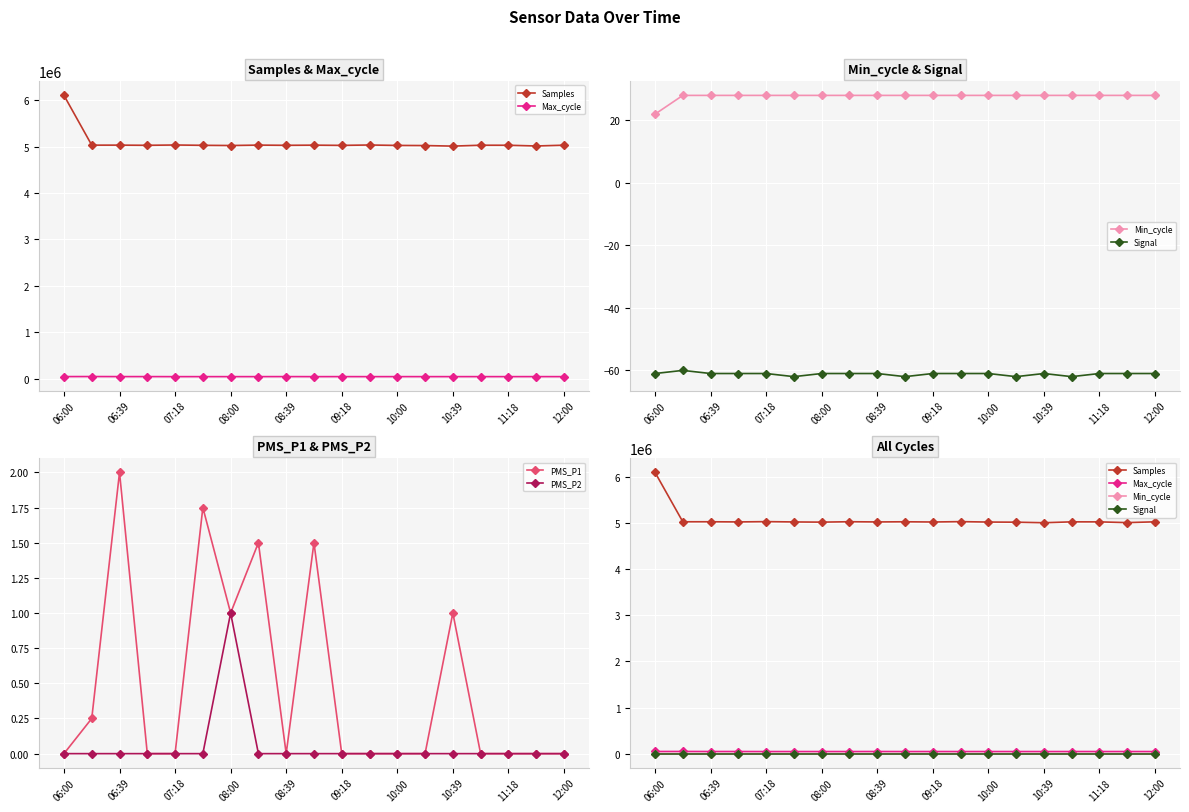

The value of PMS_P2 at 10:00 is 0.0. True or false?

True